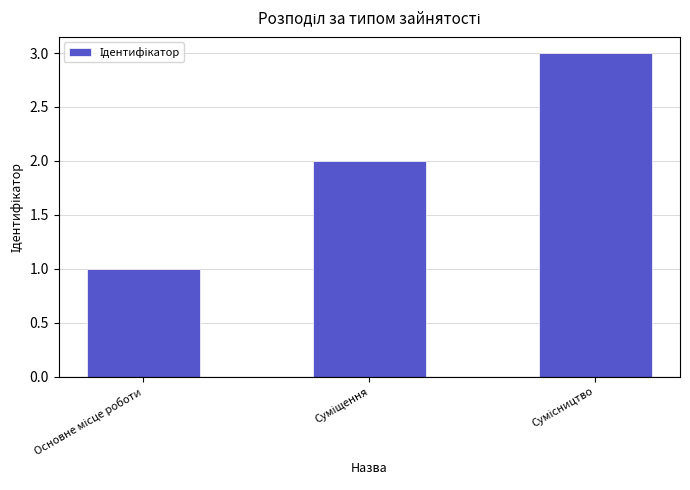

What is the average value?

2